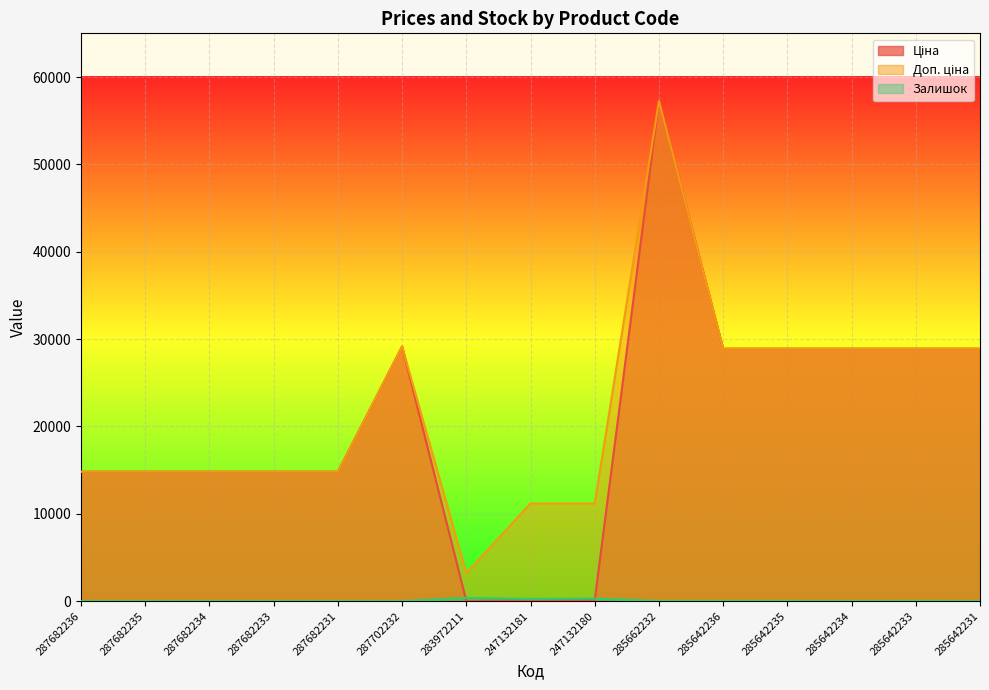

True or false: Доп. ціна has more than 1 interior local peaks.

True